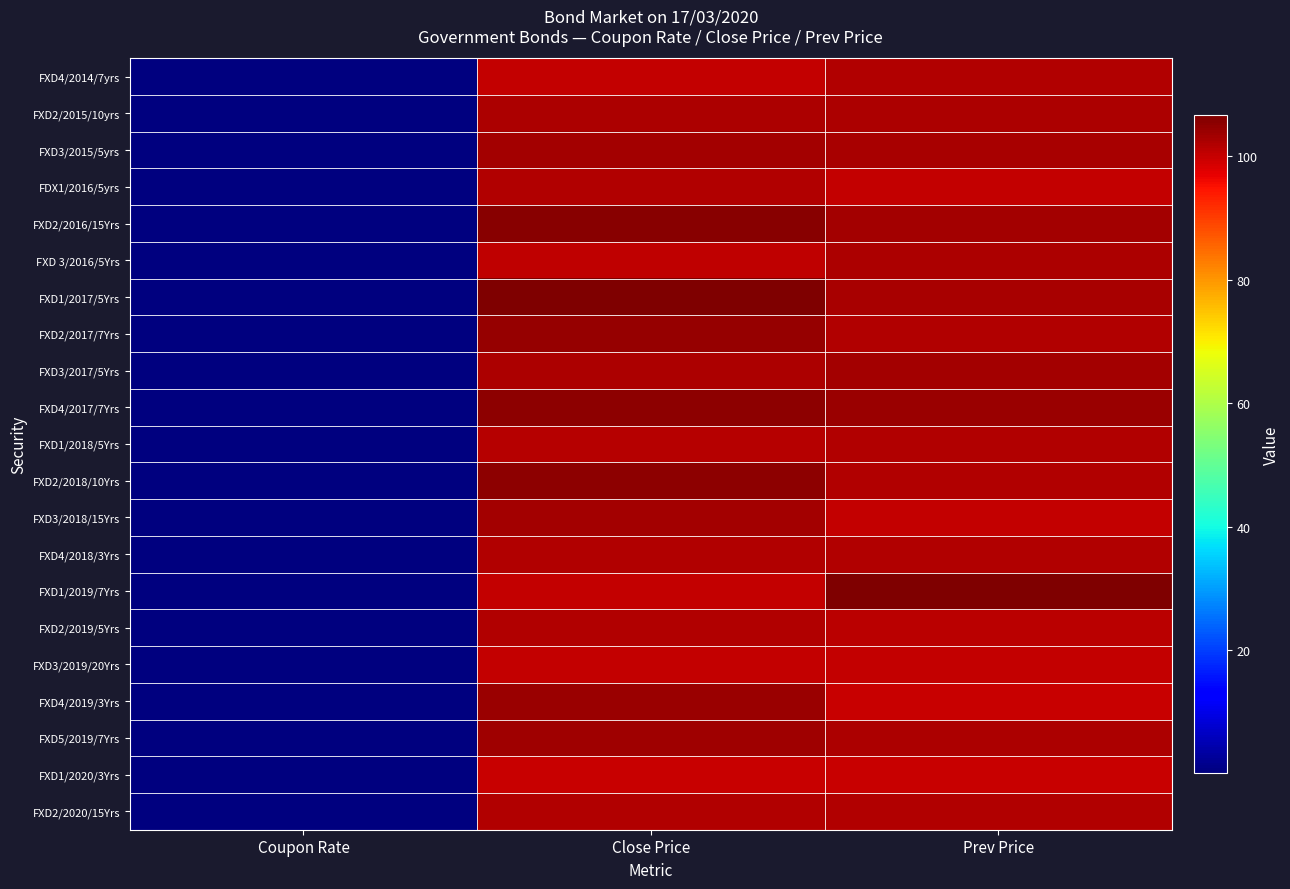

Between Coupon Rate and Prev Price, which is larger?

Prev Price